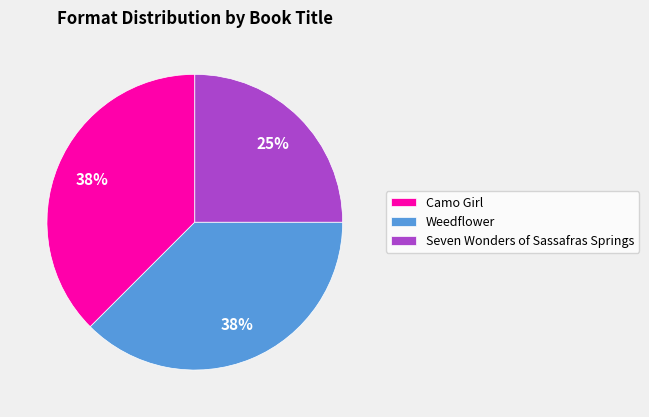

True or false: Camo Girl accounts for 44% of the total.

False